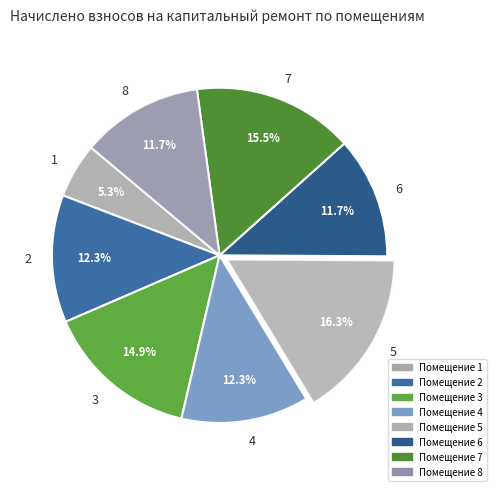

To the nearest percent, what is the average slice percentage?

12%